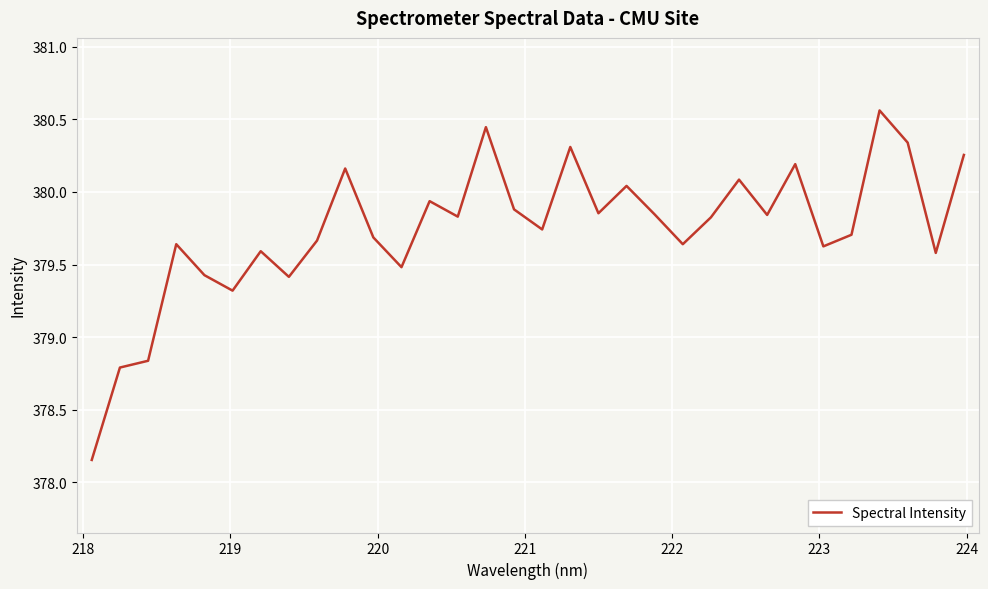

What is the difference between the maximum and minimum values?

2.4